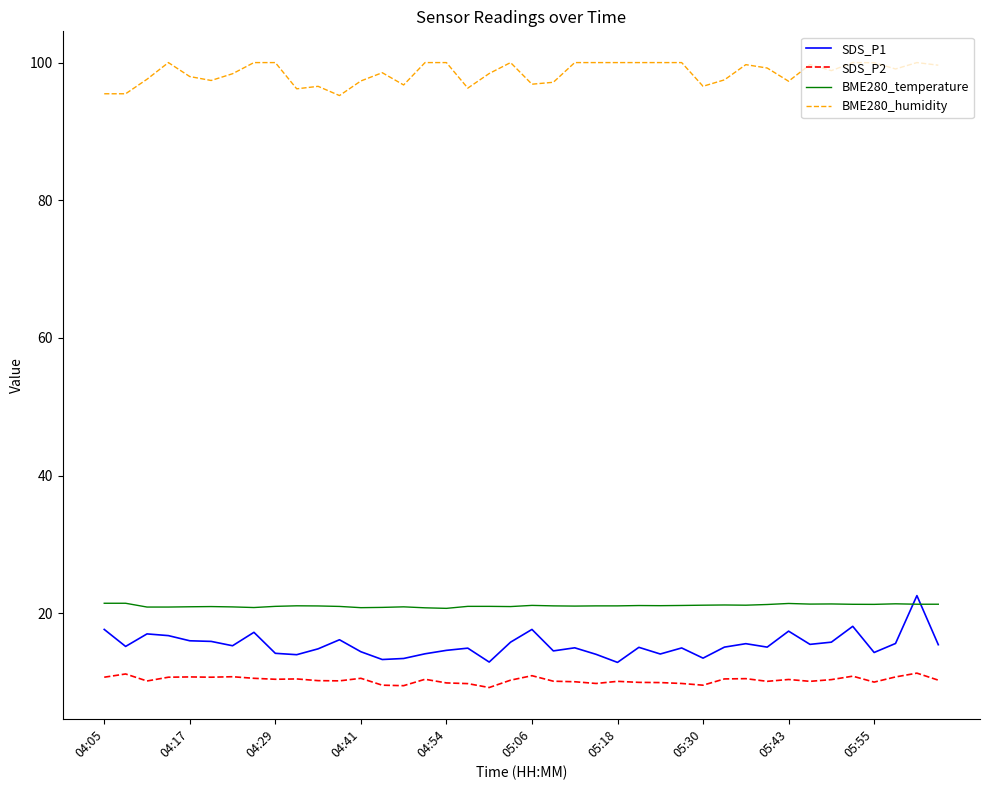

Does the chart display data point markers on the line(s)?

No